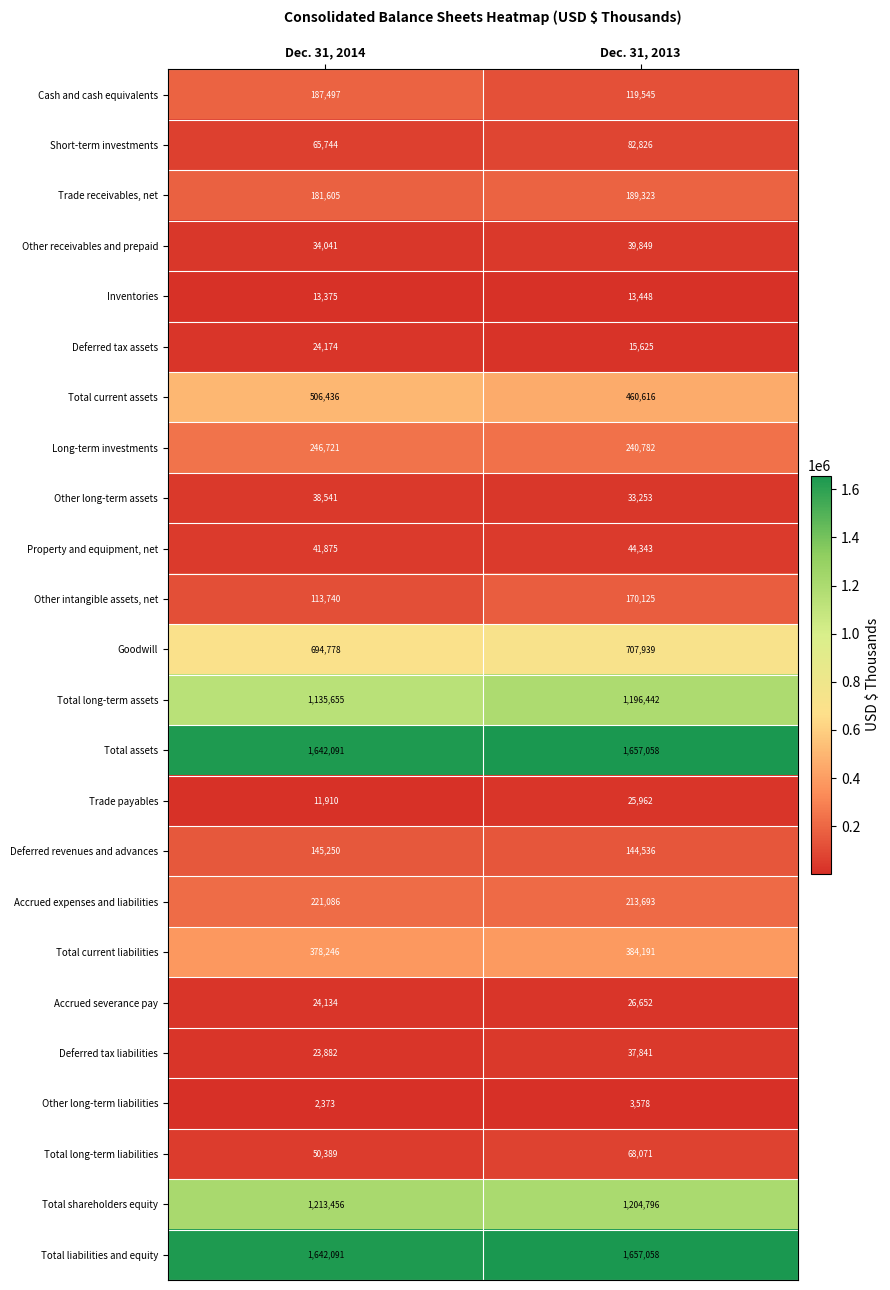

What is the average value of the Inventories series?

13412